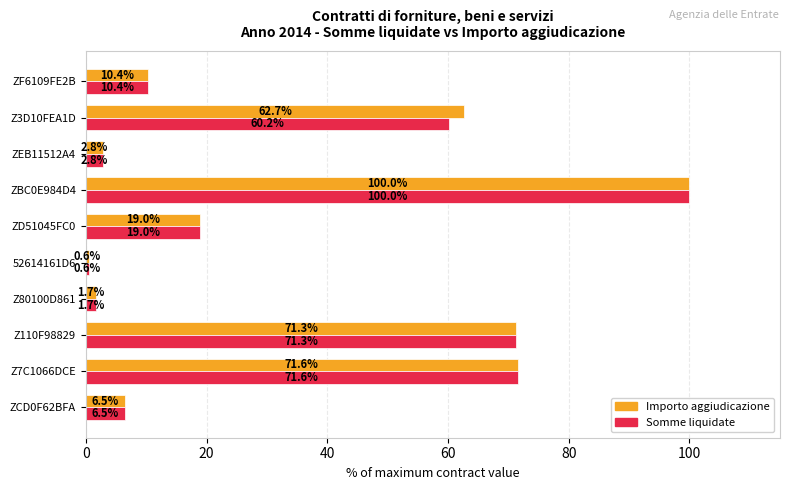

Rank the categories by Somme liquidate value from lowest to highest.

52614161D6, Z80100D861, ZEB11512A4, ZCD0F62BFA, ZF6109FE2B, ZD51045FC0, Z3D10FEA1D, Z110F98829, Z7C1066DCE, ZBC0E984D4